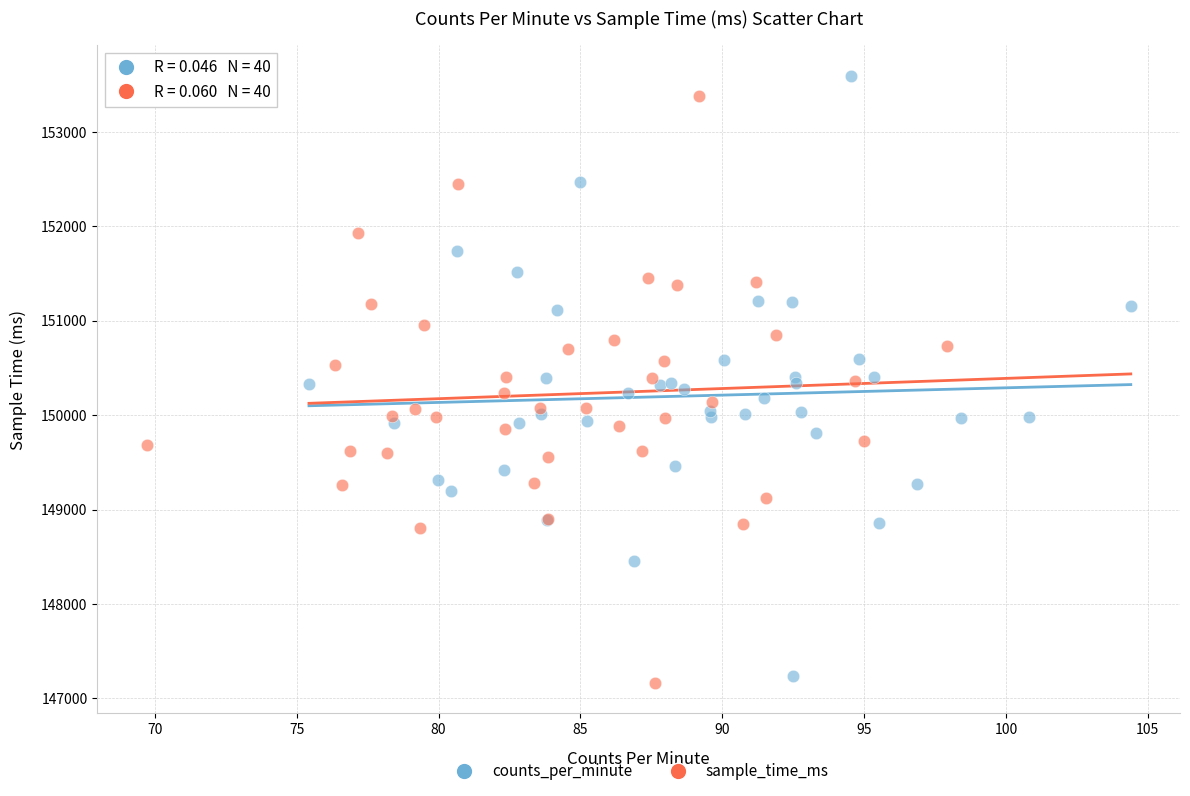

Which series has the largest Y range (max minus min)?

counts_per_minute